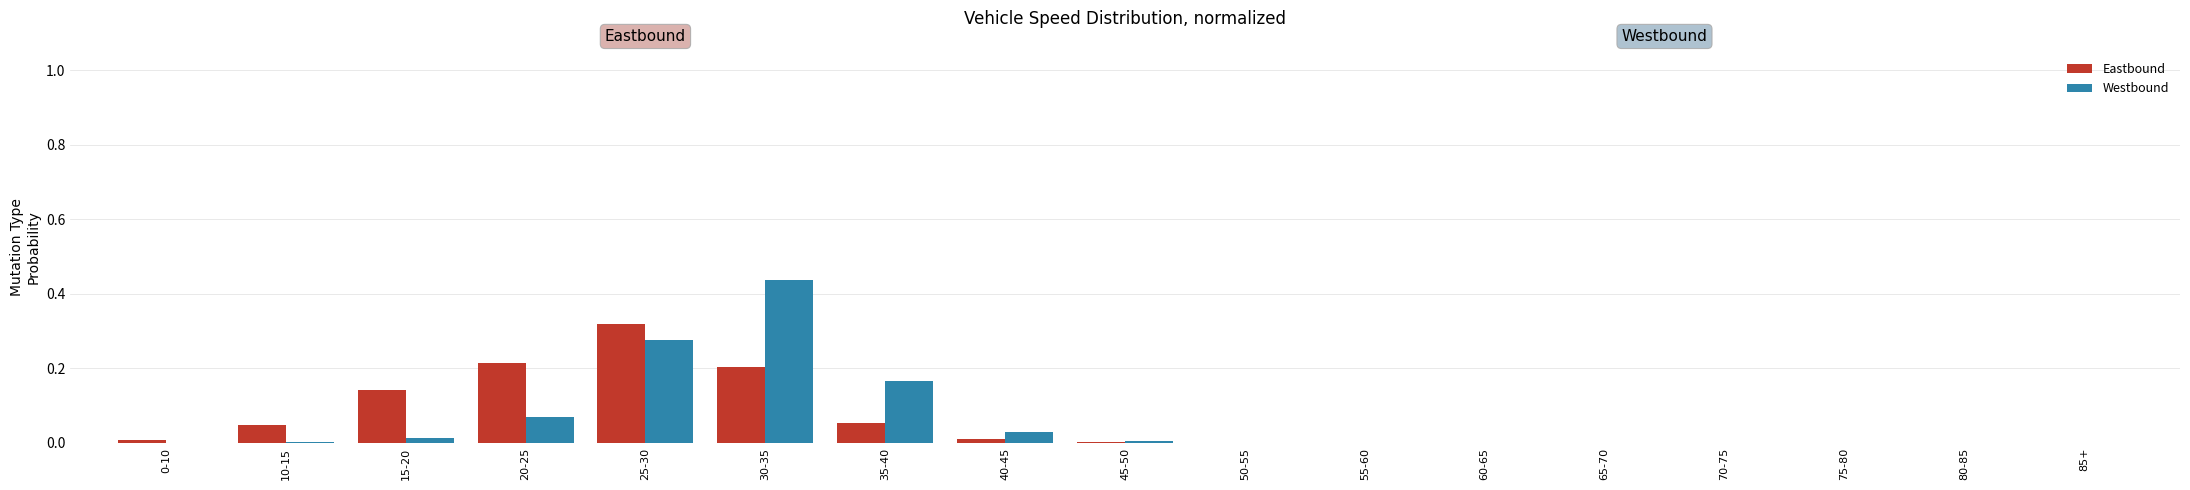

What is the sum of all Eastbound values?

1.0